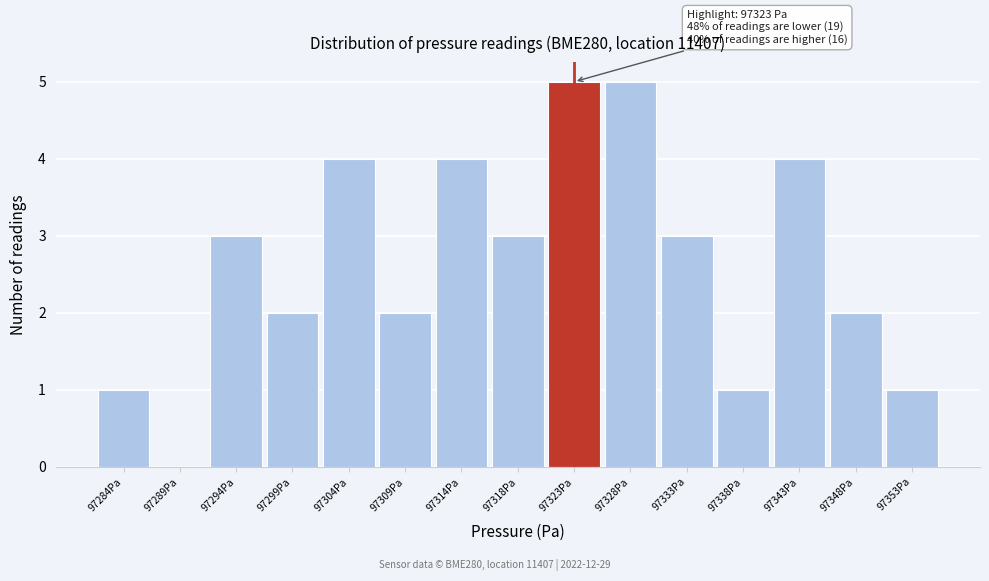

Reading right to left, extract all data points from this chart.

97353Pa=1	97348Pa=2	97343Pa=4	97338Pa=1	97333Pa=3	97328Pa=5	97323Pa=5	97318Pa=3	97314Pa=4	97309Pa=2	97304Pa=4	97299Pa=2	97294Pa=3	97289Pa=0	97284Pa=1